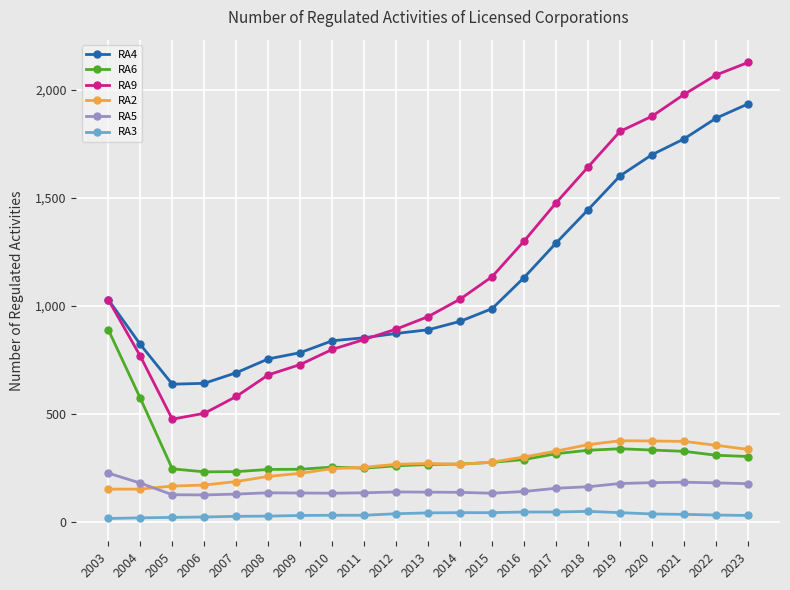

True or false: RA3 and RA2 intersect in this chart.

False